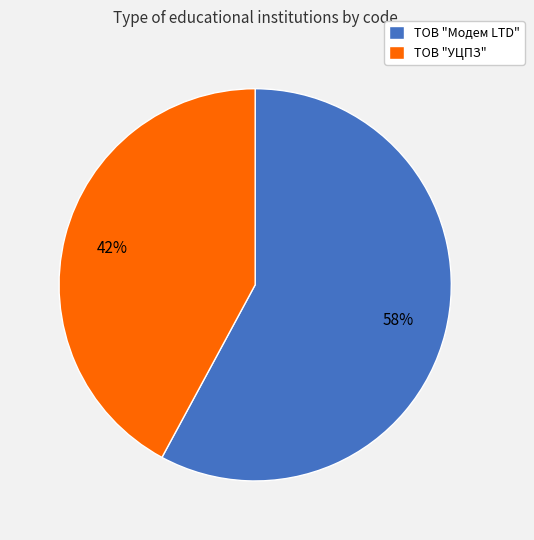

Rank the categories by value from lowest to highest.

ТОВ "УЦПЗ", ТОВ "Модем LTD"